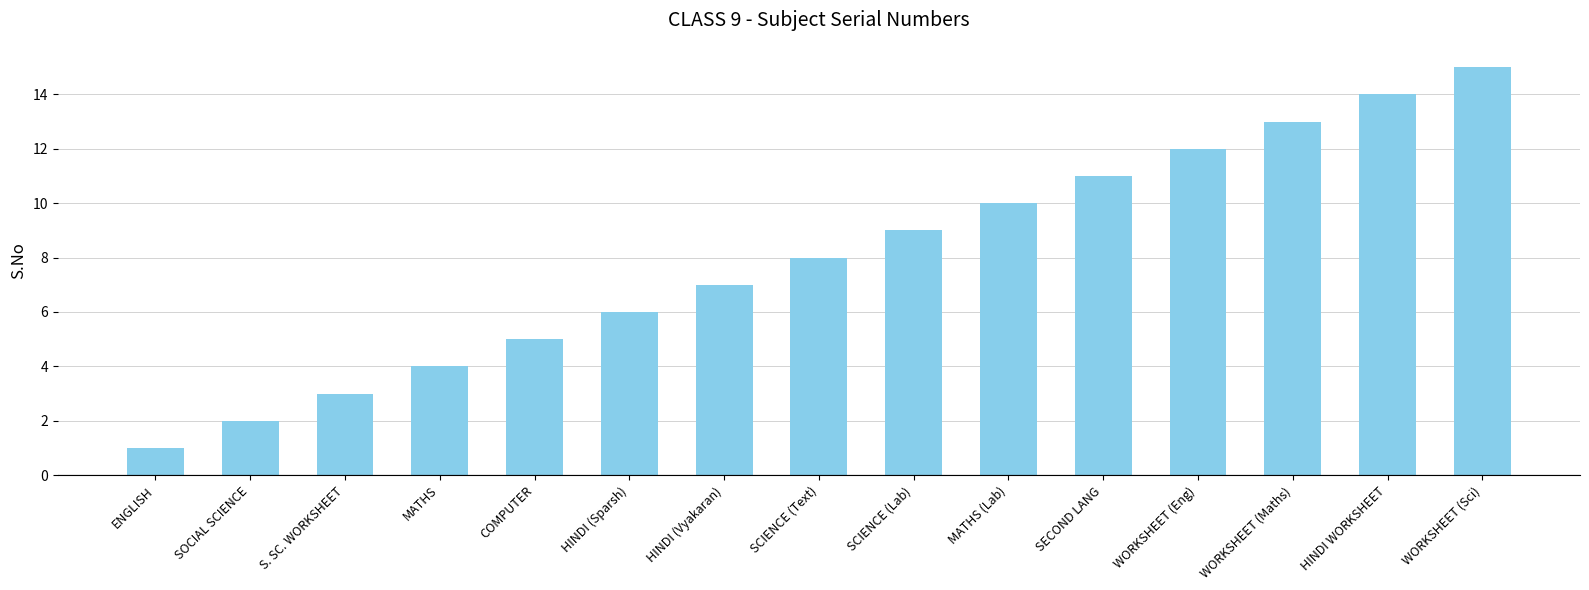

Reading right to left, extract all data points from this chart.

WORKSHEET (Sci)=15	HINDI WORKSHEET=14	WORKSHEET (Maths)=13	WORKSHEET (Eng)=12	SECOND LANG=11	MATHS (Lab)=10	SCIENCE (Lab)=9	SCIENCE (Text)=8	HINDI (Vyakaran)=7	HINDI (Sparsh)=6	COMPUTER=5	MATHS=4	S. SC. WORKSHEET=3	SOCIAL SCIENCE=2	ENGLISH=1